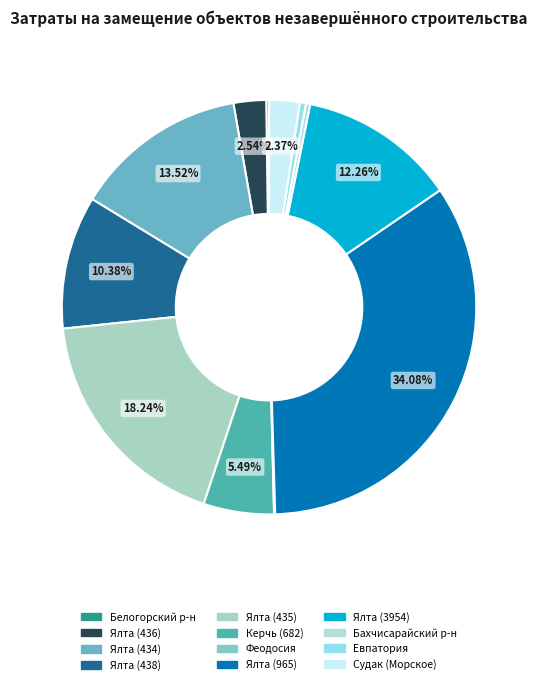

To the nearest percent, what is the difference between the largest and smallest slice percentages?

34%